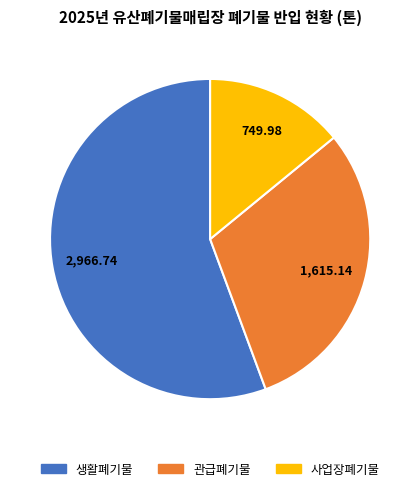

Is there a majority slice in this chart?

Yes